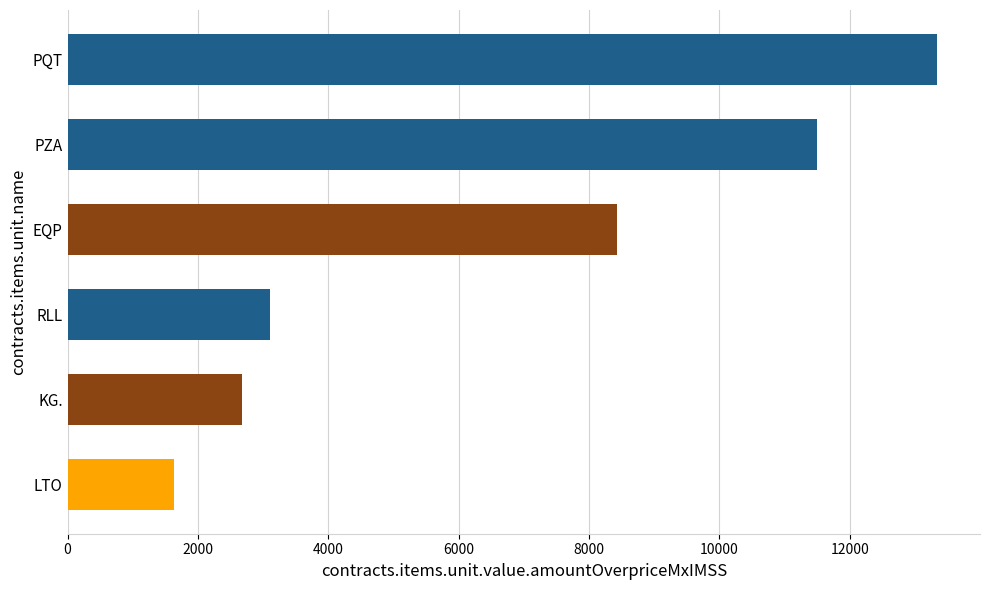

Rank the categories by value from lowest to highest.

LTO, KG., RLL, EQP, PZA, PQT